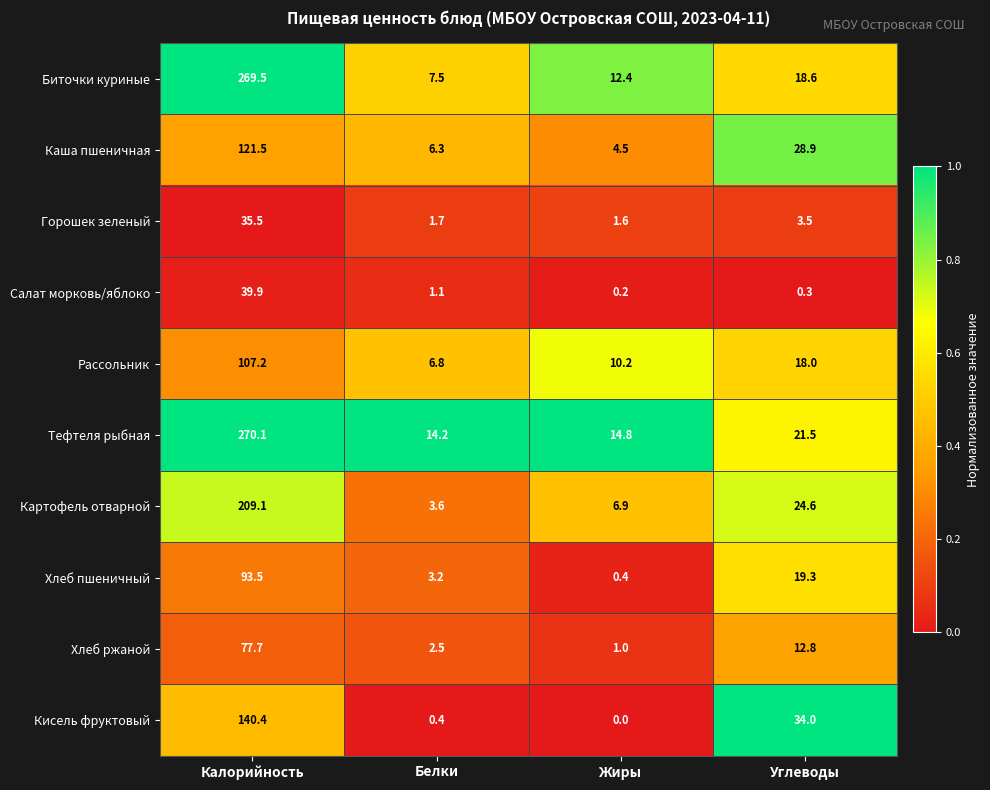

What is the highest value of the Горошек зеленый series?

35.5